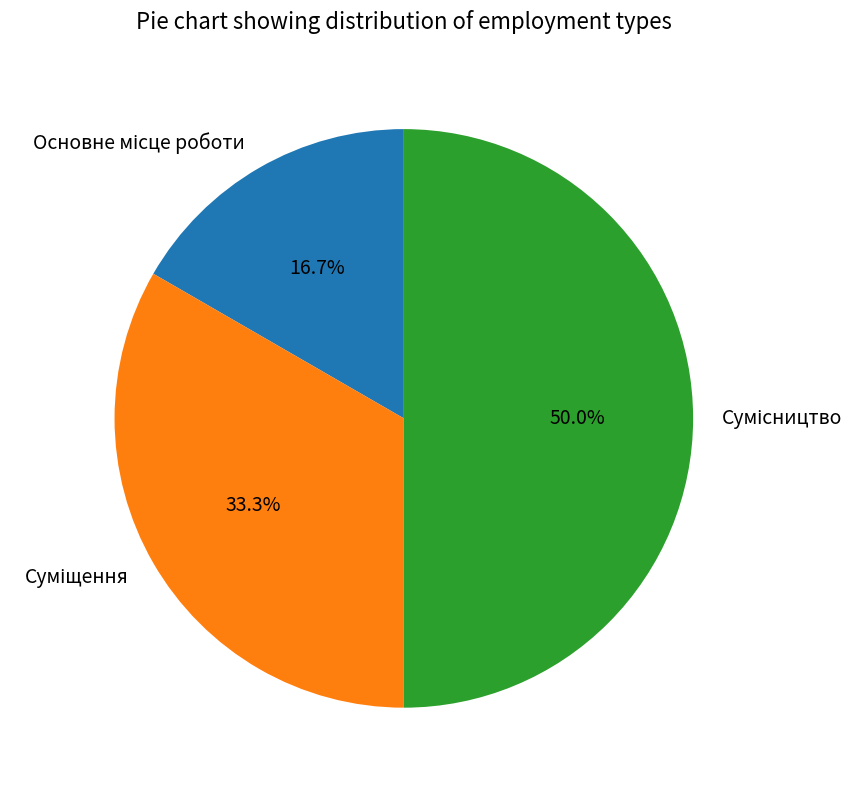

Count the number of slices in the pie.

3